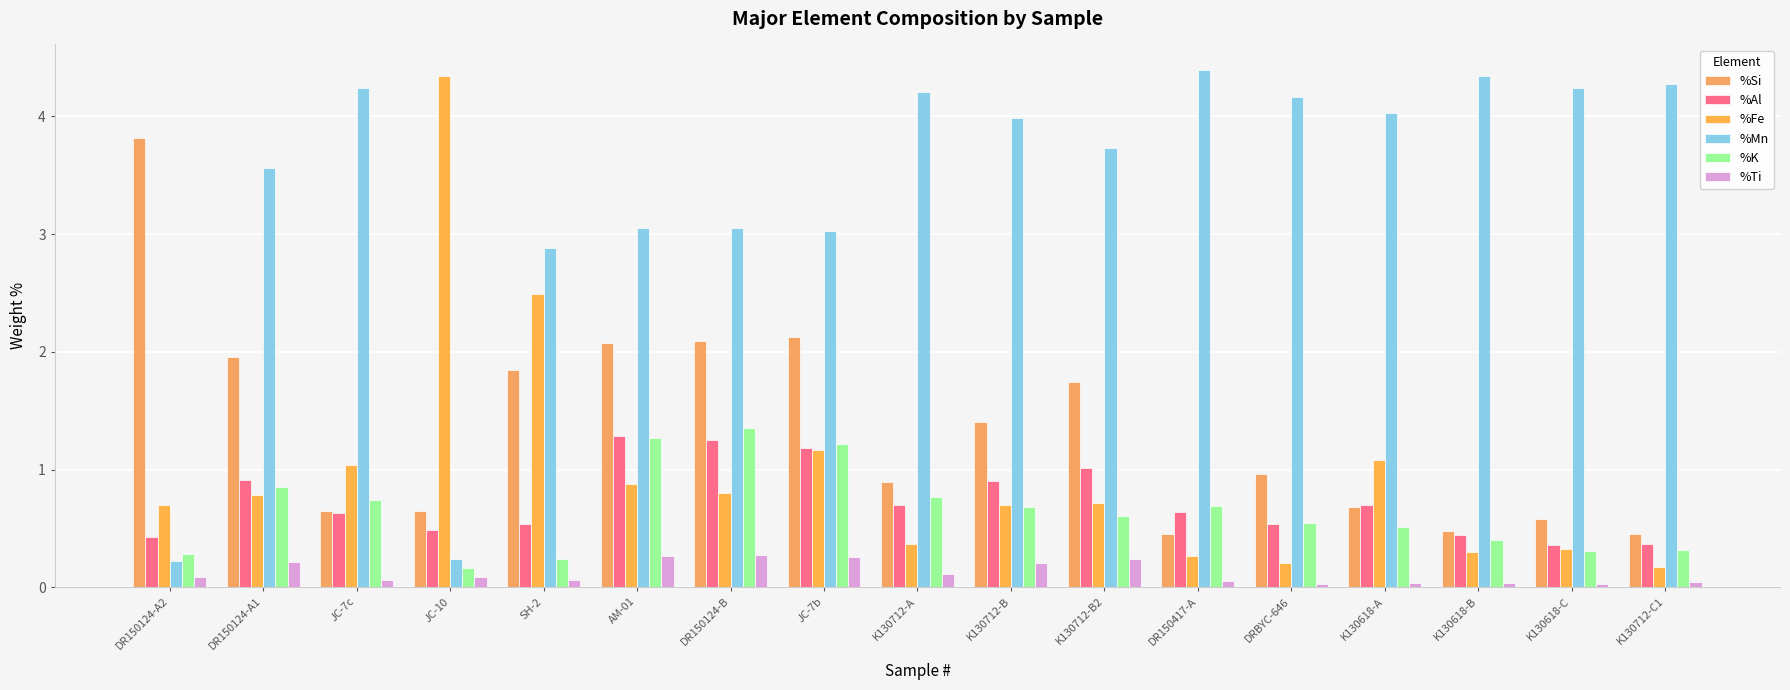

List the series in order of their peak value, lowest first.

%Ti, %Al, %K, %Si, %Fe, %Mn